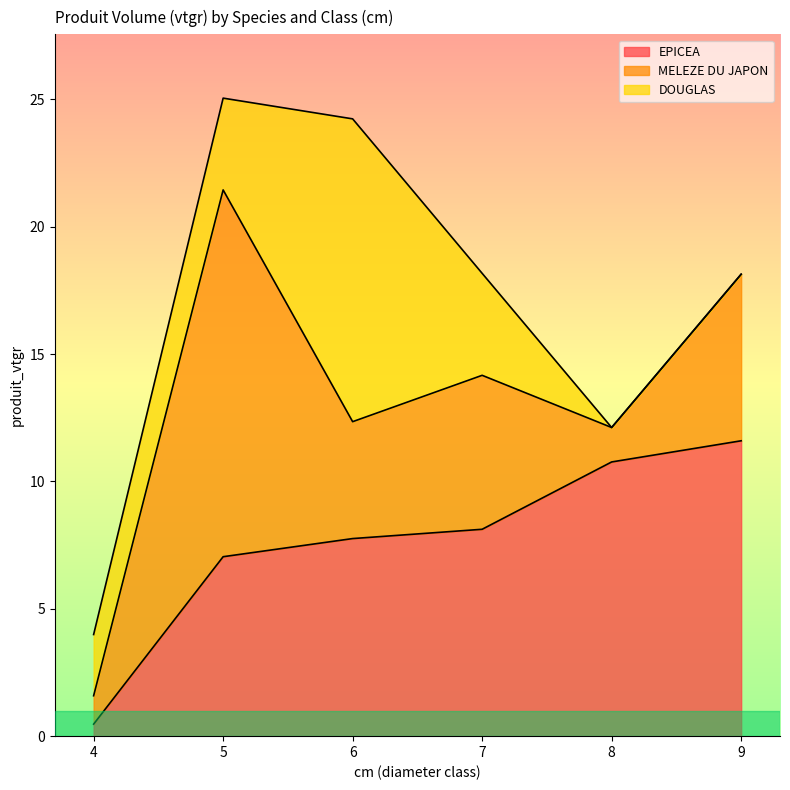

Is it true that MELEZE DU JAPON equals 6.6 at 6?

False